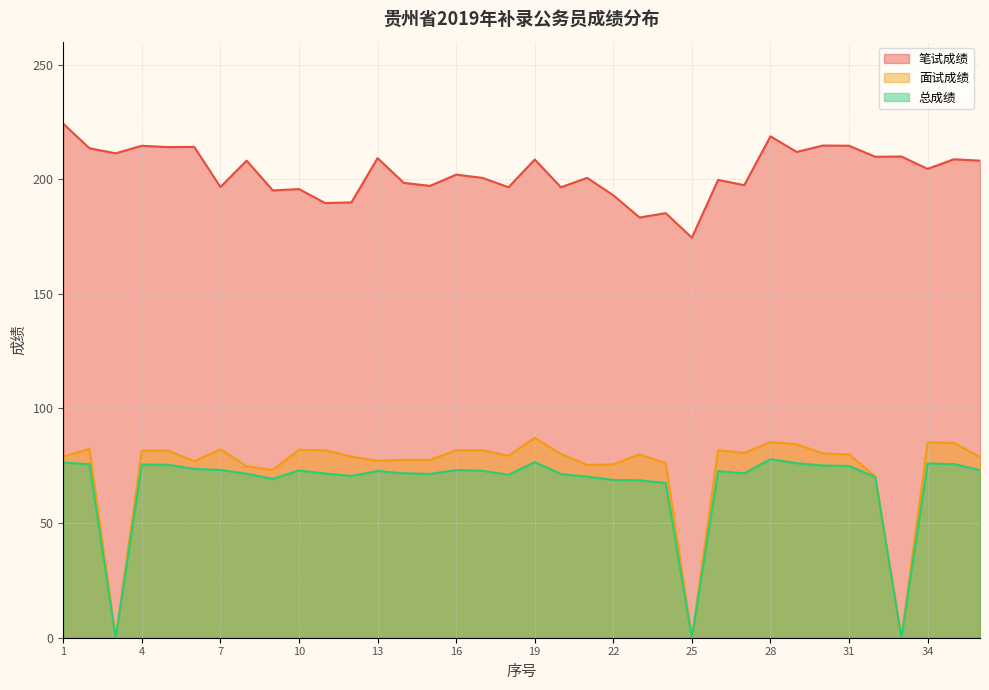

At how many categories does at least one series exceed 64?

36